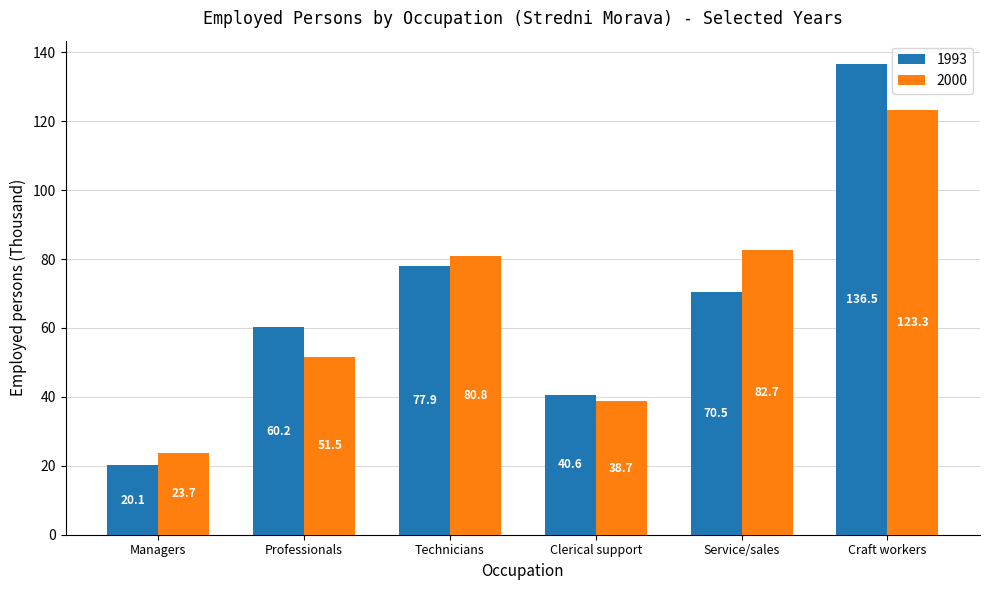

The value of 2000 at Craft workers is 80.4. True or false?

False